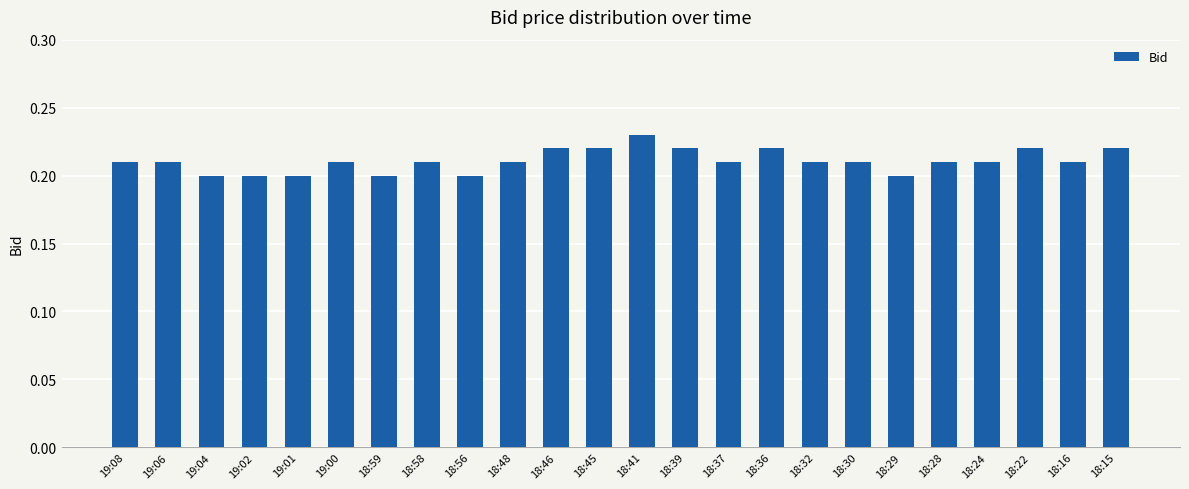

The value at 18:32 is 0.3. True or false?

False